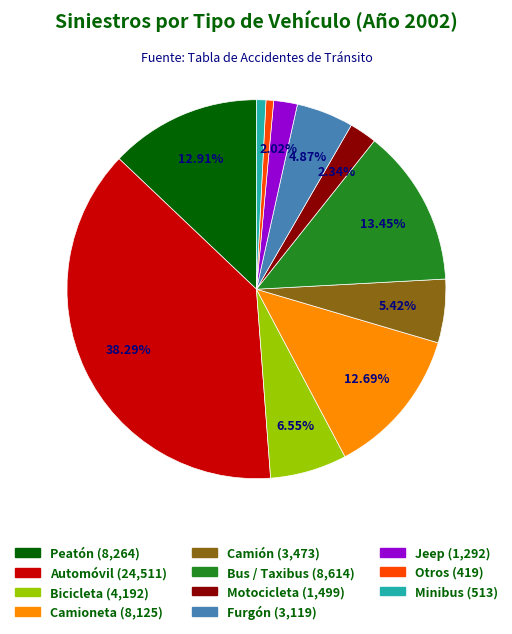

Combined, what portion of the pie is Jeep and Camioneta?

14.7%